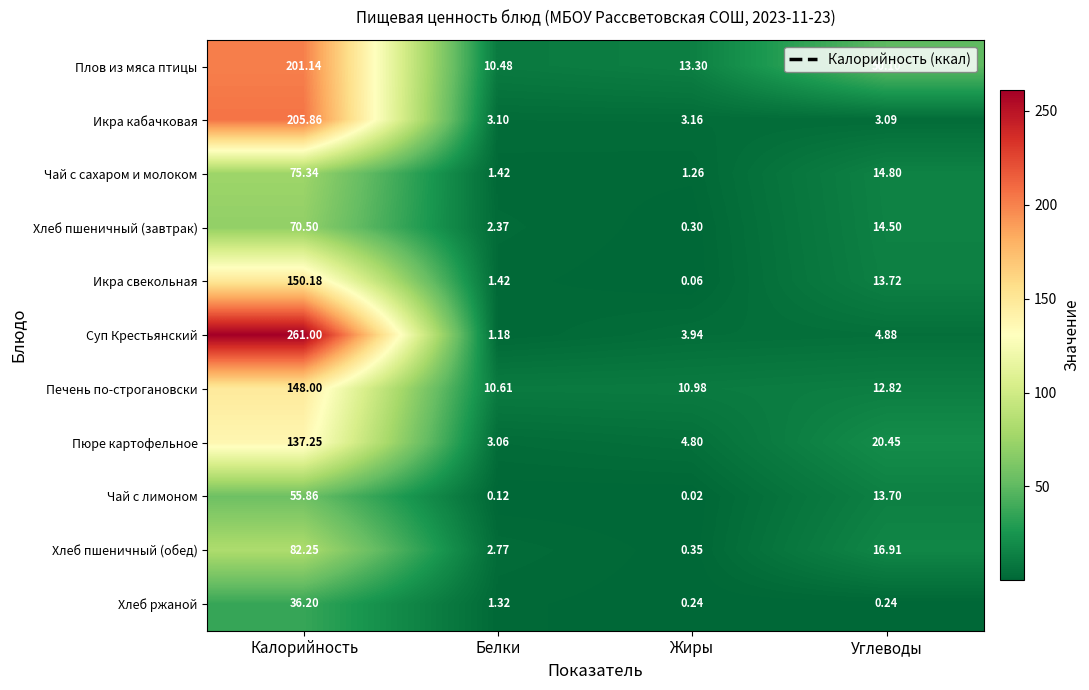

Which label corresponds to the smallest value in the chart?

Жиры